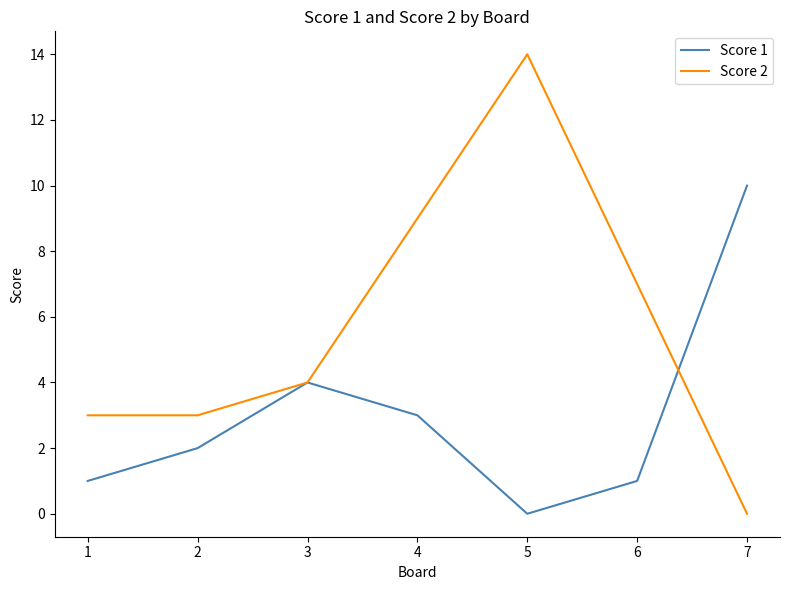

The value of Score 2 at 7 is 0. True or false?

True